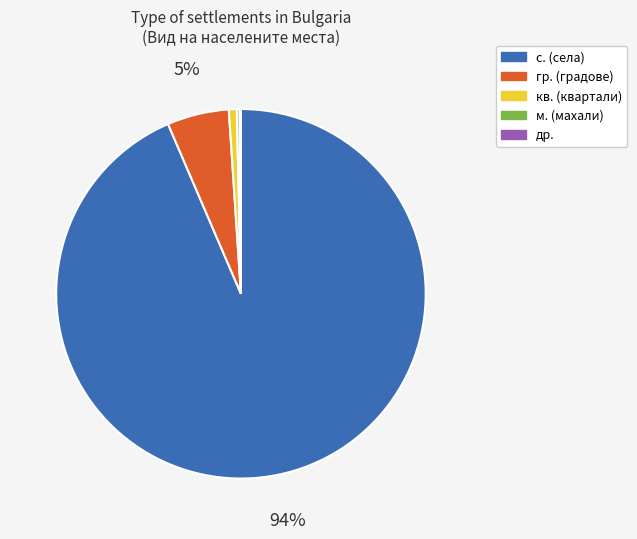

Is there a majority slice in this chart?

Yes